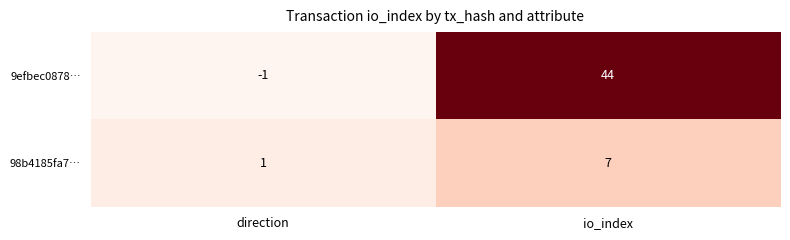

Between direction and io_index, which series saw the biggest shift?

9efbec0878…